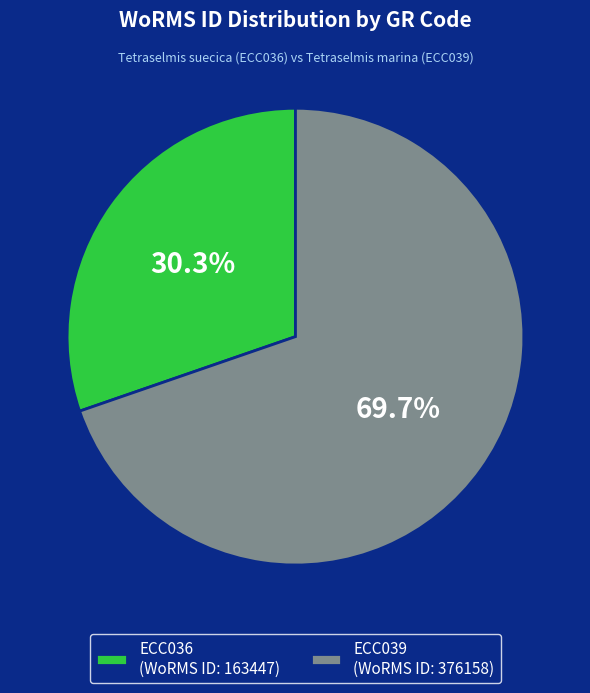

Which has a higher value, ECC039 or ECC036?

ECC039